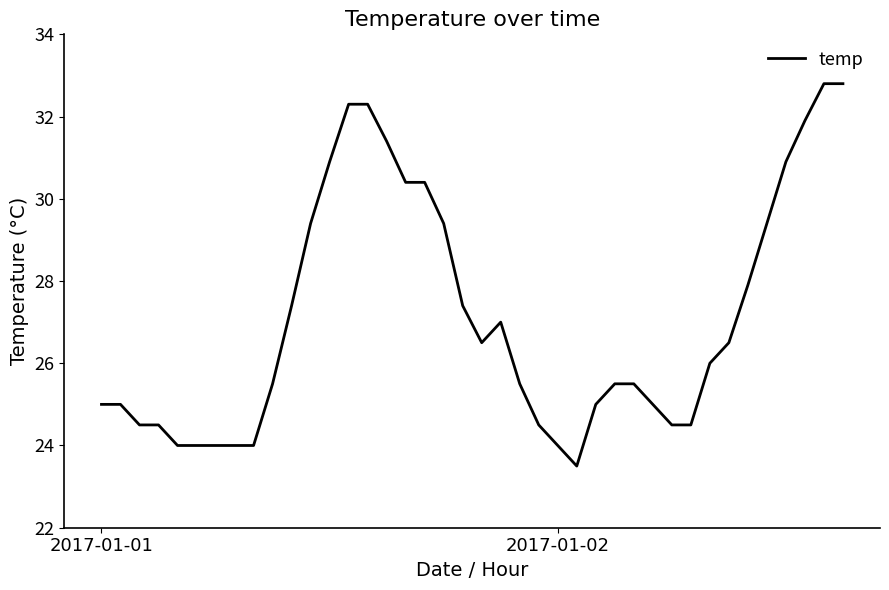

What is the greatest value displayed?

32.8